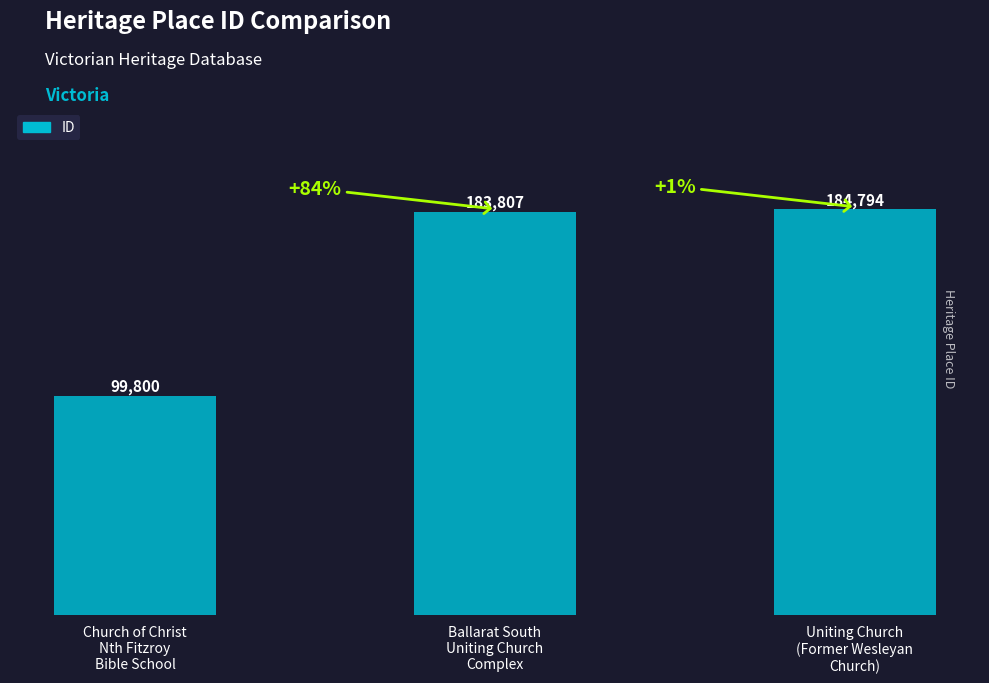

What is the maximum value shown in the chart?

184794